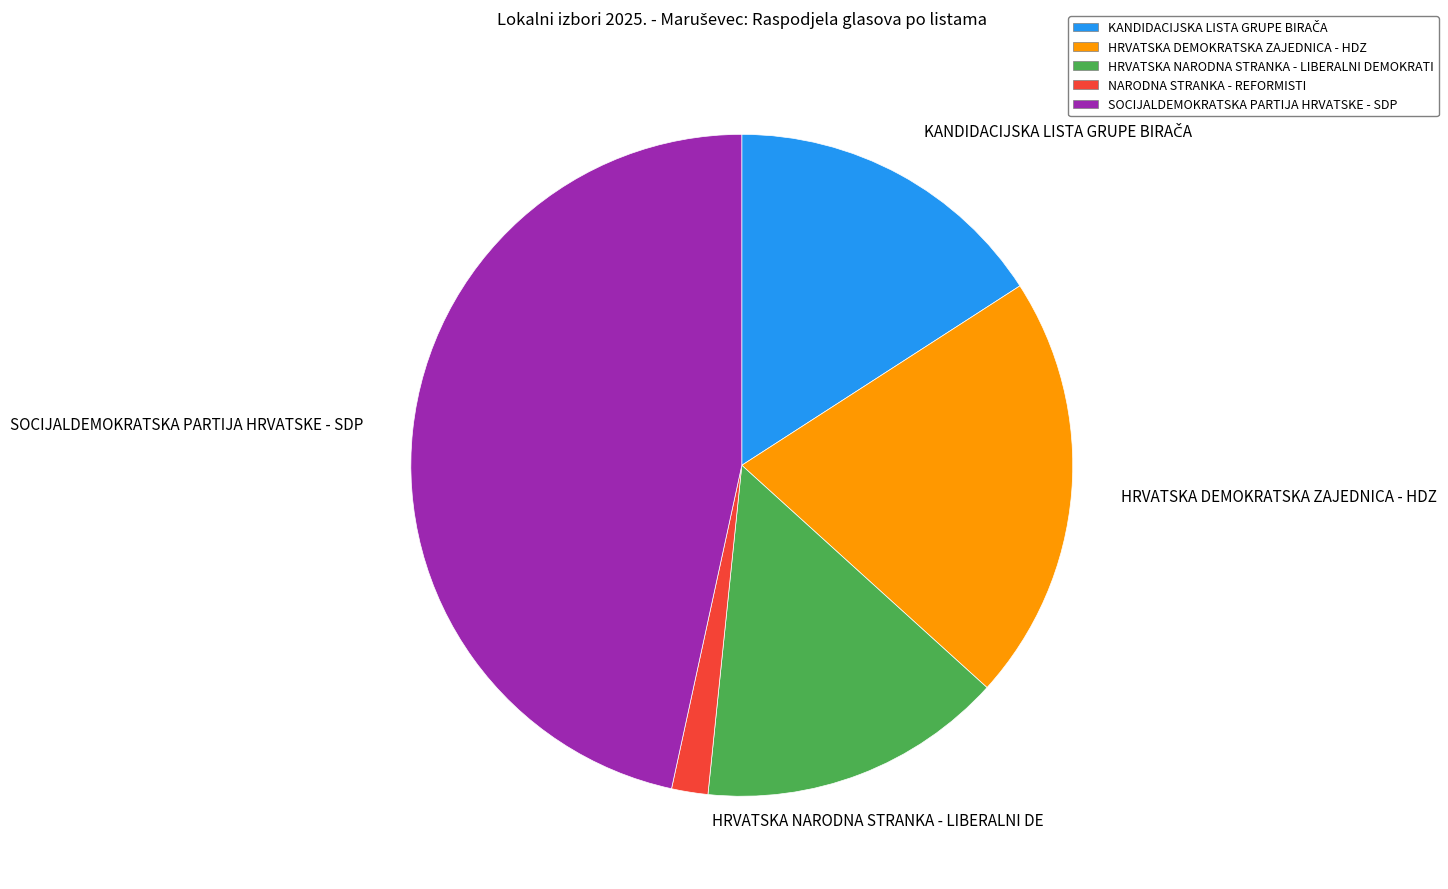

Is there a majority slice in this chart?

No